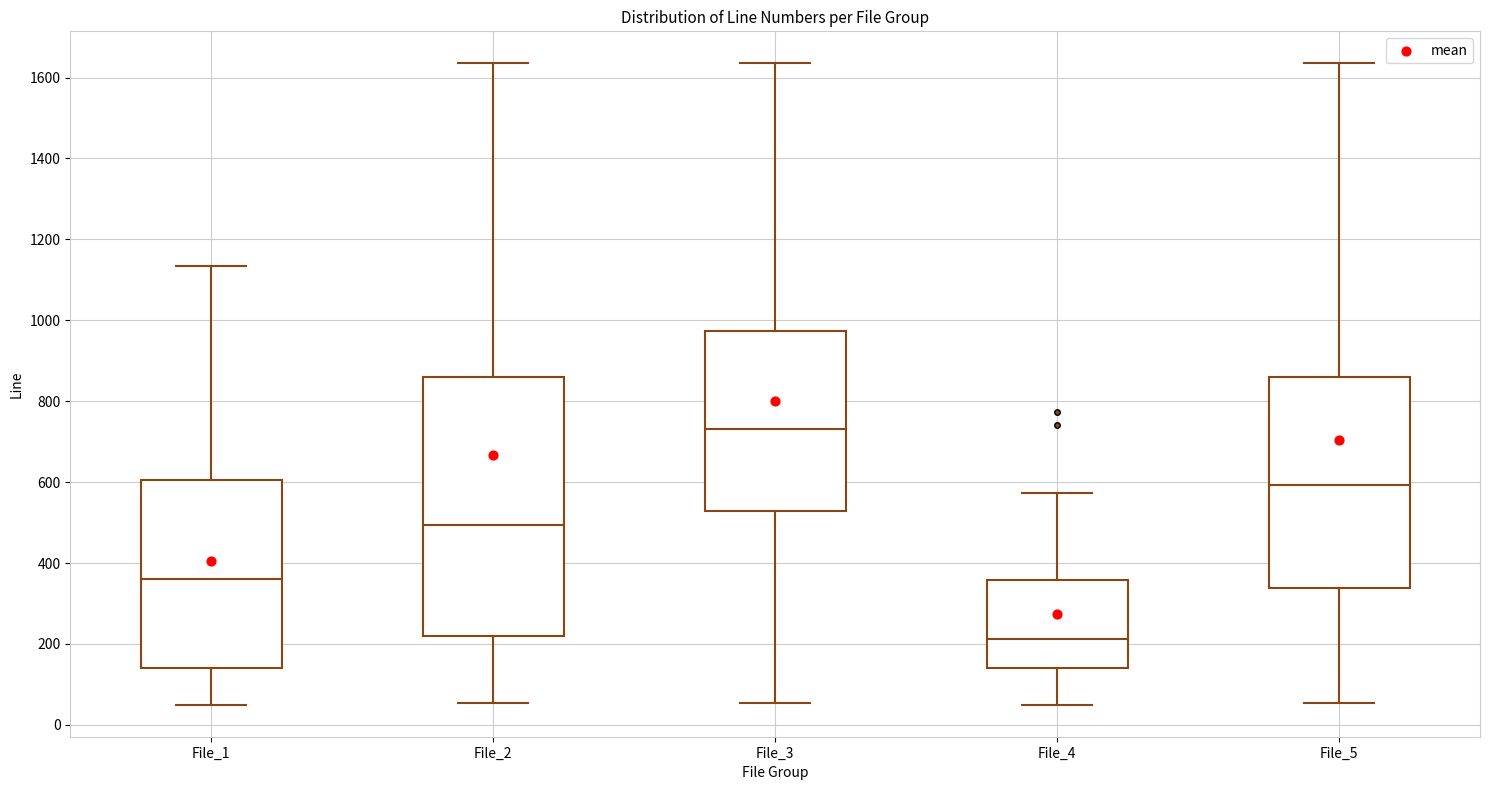

Reading left to right, read every box against the y-axis: the position of its median line, the range the box covers, and the ends of its whiskers. The values are not printed on the chart, so give them approximately, as read against the axis.

File_1: median 360, box 140 to 600, whiskers 60 to 1140
File_2: median 500, box 220 to 860, whiskers 60 to 1640
File_3: median 740, box 520 to 980, whiskers 60 to 1640
File_4: median 220, box 140 to 360, whiskers 60 to 580
File_5: median 600, box 340 to 860, whiskers 60 to 1640